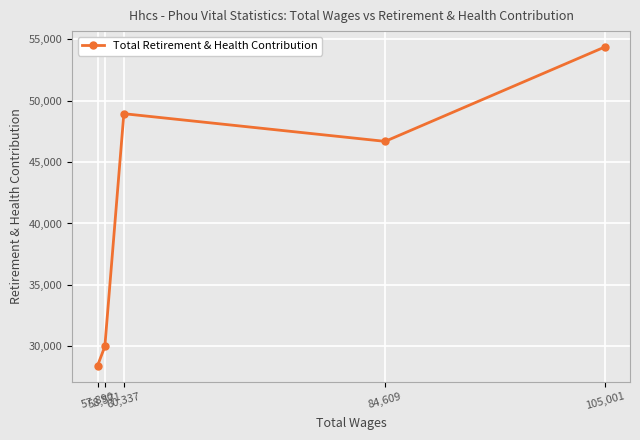

Is this an area chart (filled region under the line)?

No